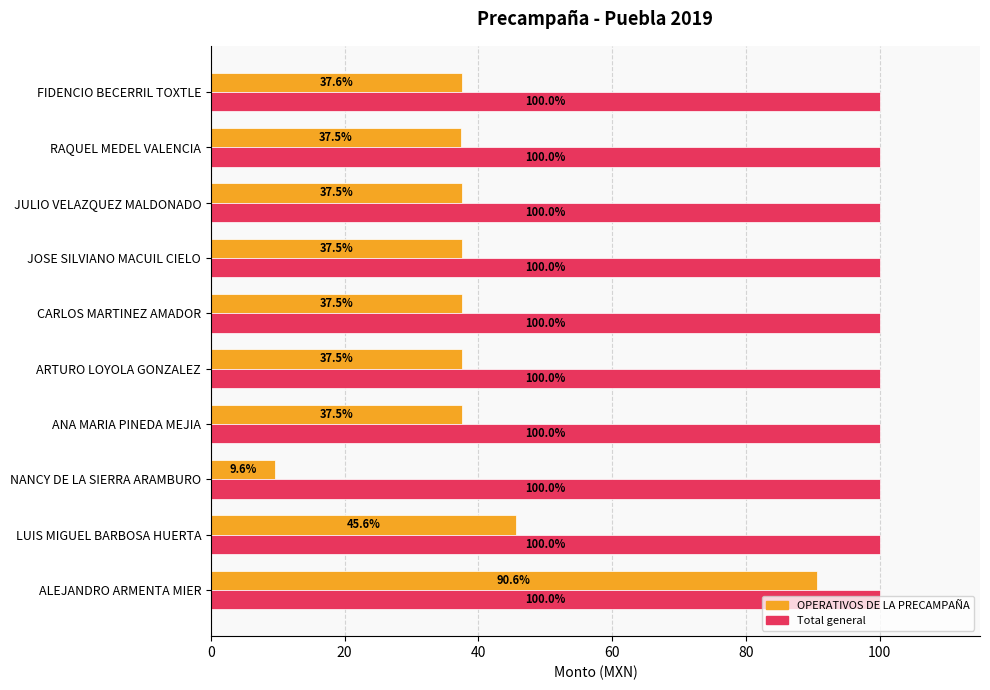

Between LUIS MIGUEL BARBOSA HUERTA and JULIO VELAZQUEZ MALDONADO, which series saw the biggest shift?

OPERATIVOS DE LA PRECAMPAÑA